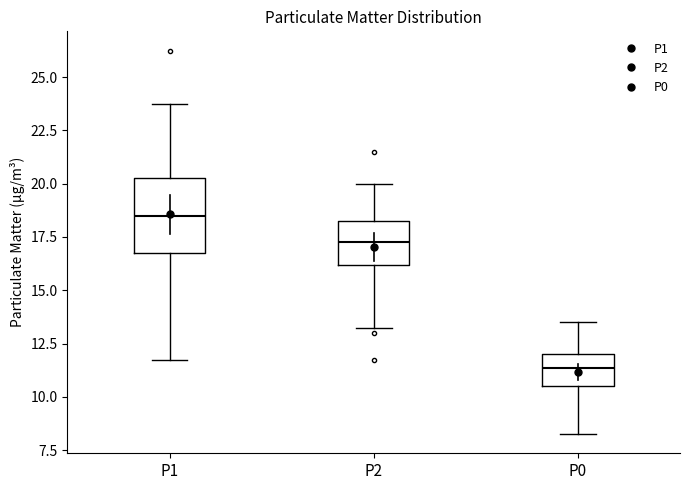

Which box has the highest median line?

P1